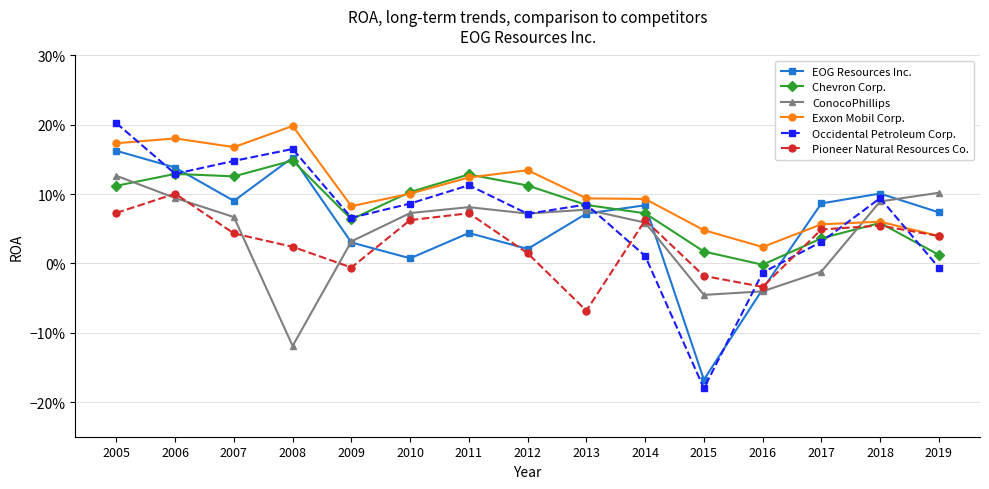

What is the difference between the EOG Resources Inc. values at 2009 and 2005?

0.1